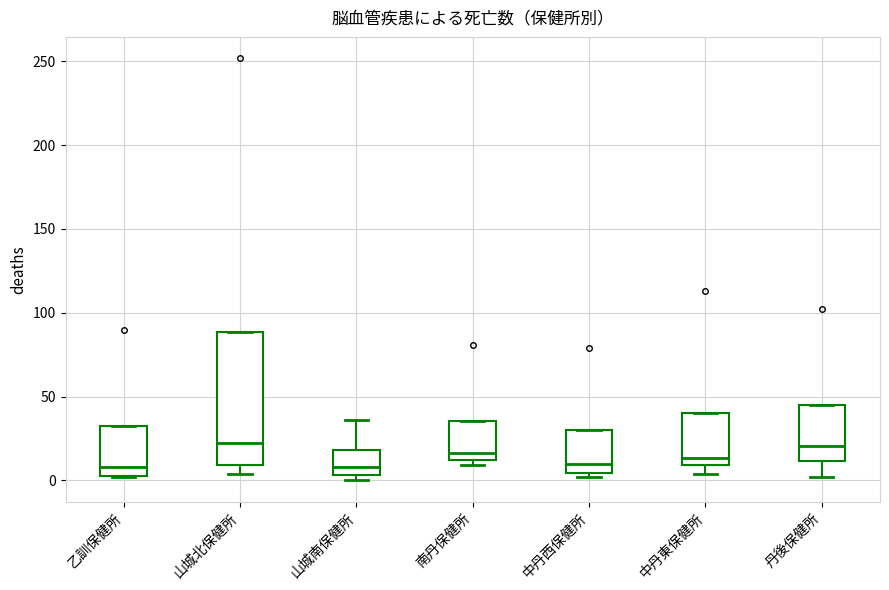

Reading left to right, read every box against the y-axis: the position of its median line, the range the box covers, and the ends of its whiskers. The values are not printed on the chart, so give them approximately, as read against the axis.

乙訓保健所: median 10, box 5 to 30, whiskers 0 to 30
山城北保健所: median 25, box 10 to 90, whiskers 5 to 90
山城南保健所: median 10, box 5 to 20, whiskers 0 to 35
南丹保健所: median 15, box 10 to 35, whiskers 10 (just below the box's lower edge) to 35
中丹西保健所: median 10, box 5 to 30, whiskers 0 to 30
中丹東保健所: median 15, box 10 to 40, whiskers 5 to 40
丹後保健所: median 20, box 10 to 45, whiskers 0 to 45